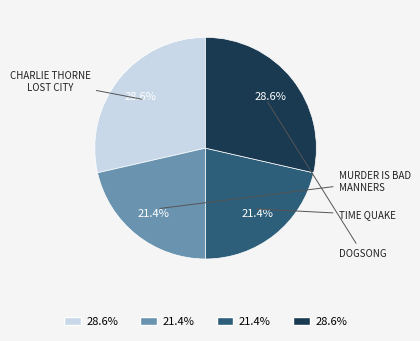

Is there any slice that represents more than half of the pie?

No